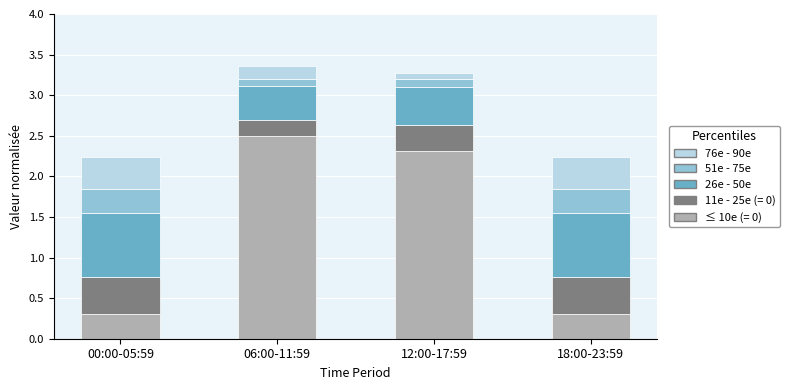

Reading left to right, what are the values for ≤ 10e (= 0)?

0.3	2.5	2.3	0.3